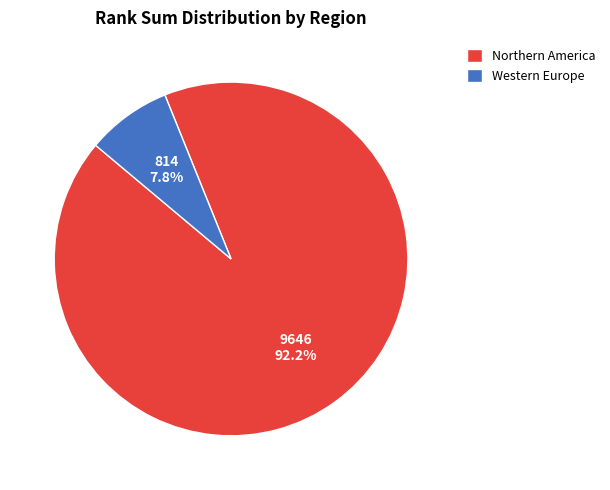

Which category accounts for the majority?

Northern America